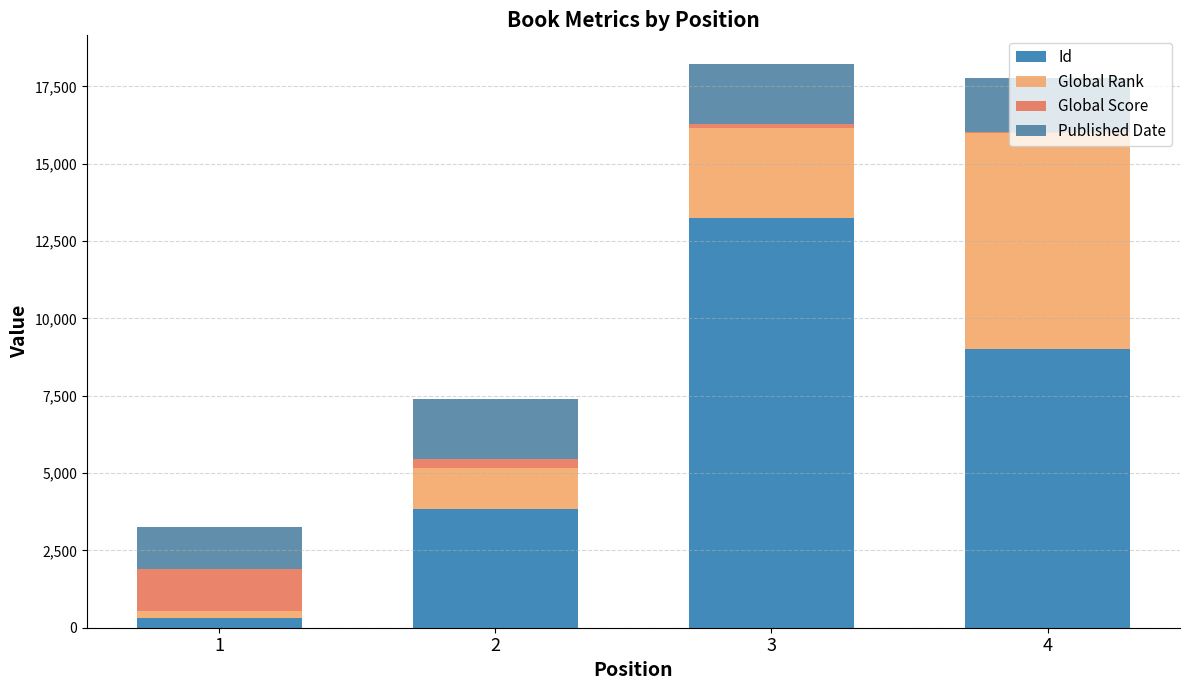

True or false: Id has a value of 3785 at 4.

False